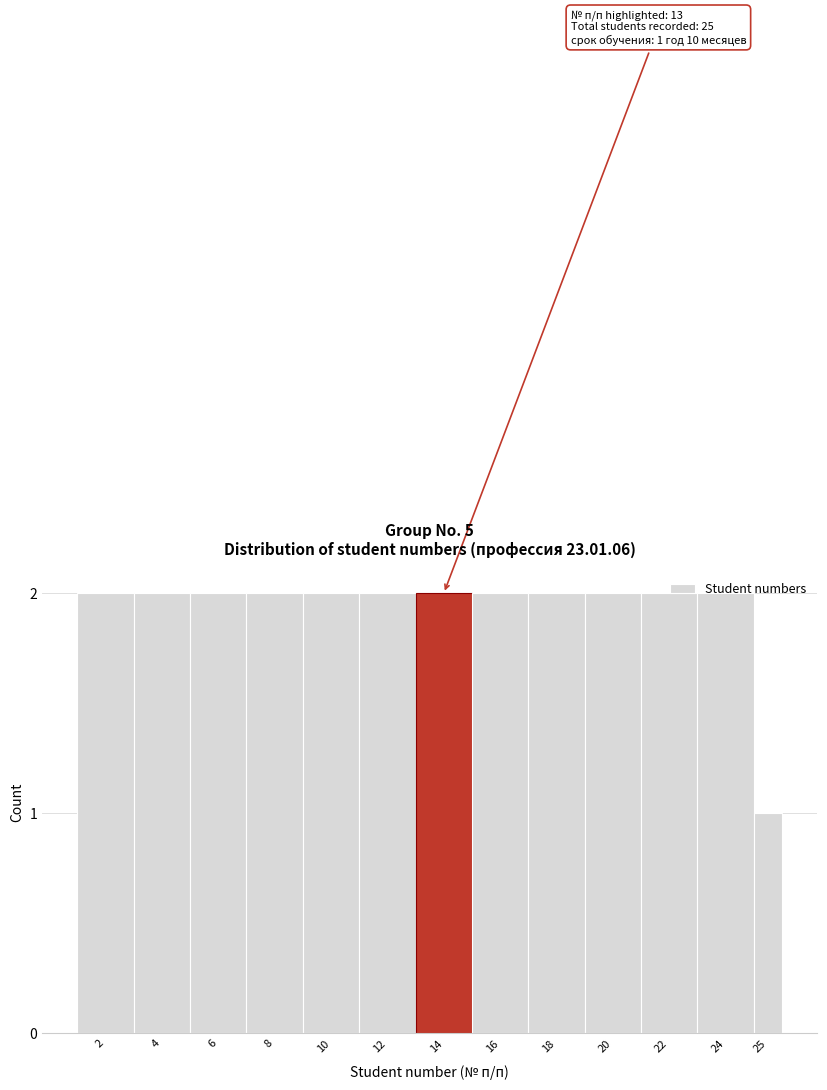

What is the sum of all values?

25